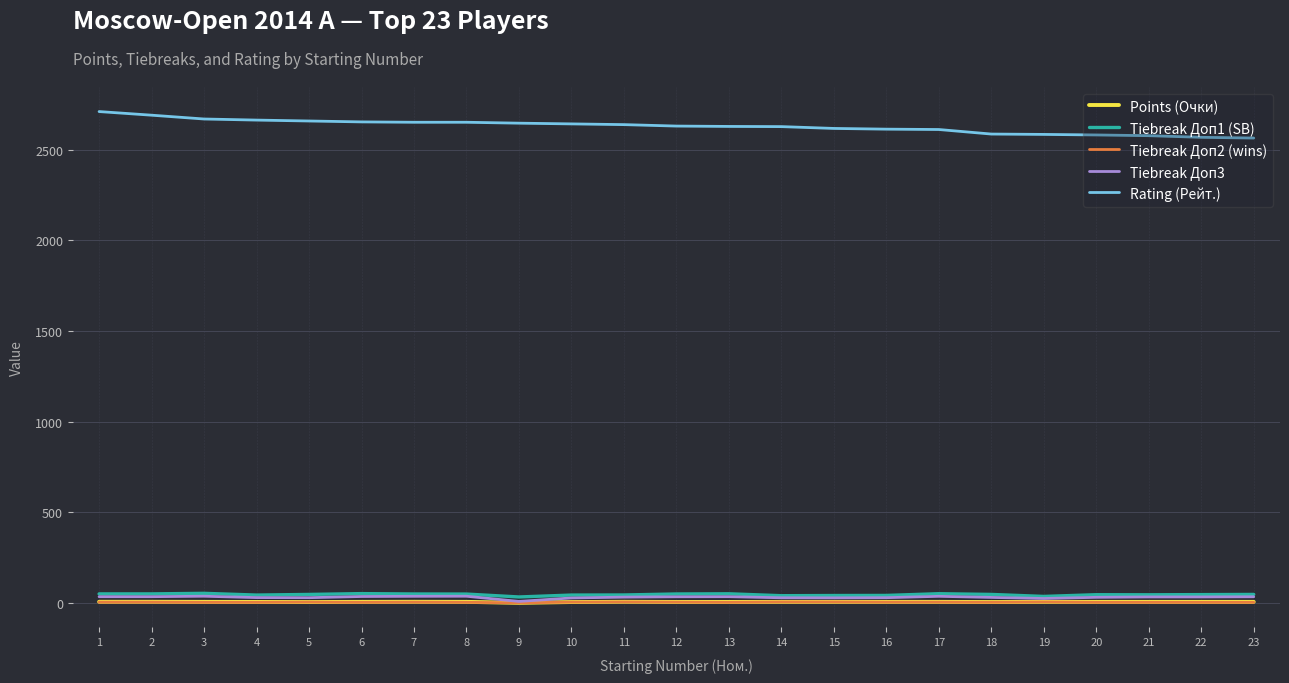

What is the greatest value displayed?

2710.0